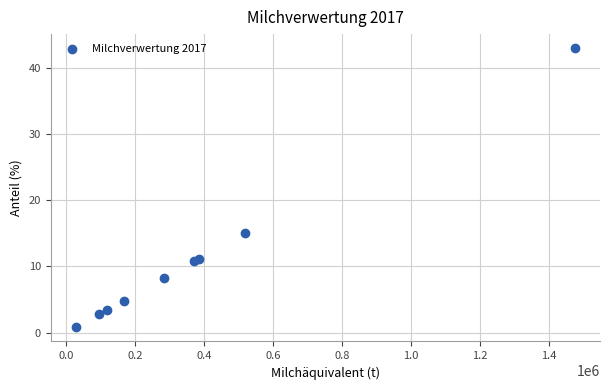

What Y value in the scatter plot is closest to 21?

15.0